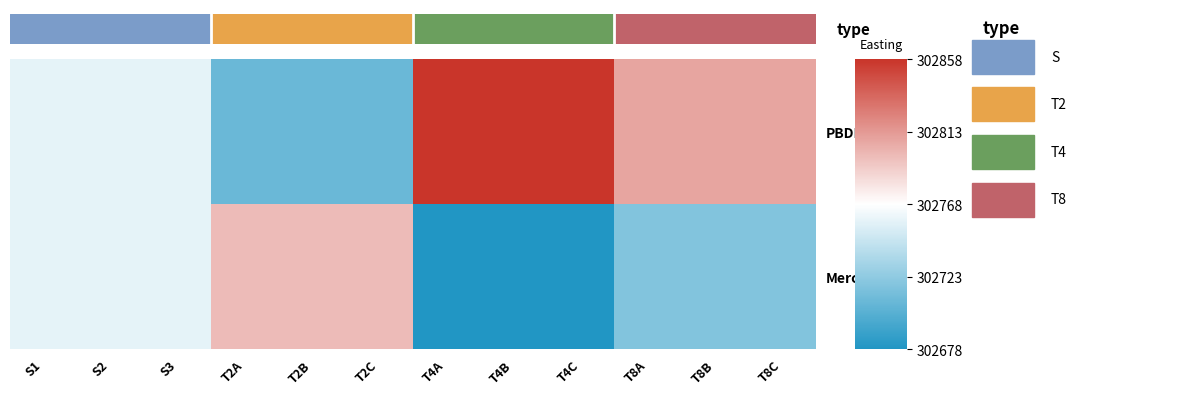

Rank the series by their average value, from lowest to highest.

Mercury, PBDE